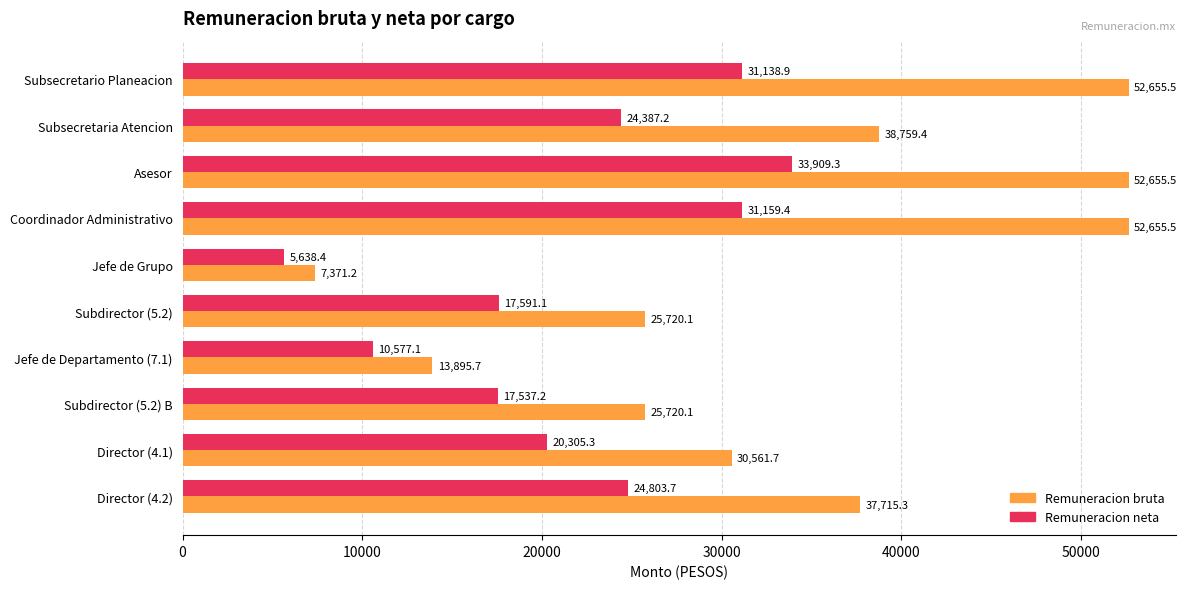

List the series in order of their peak value, highest first.

Remuneracion bruta, Remuneracion neta